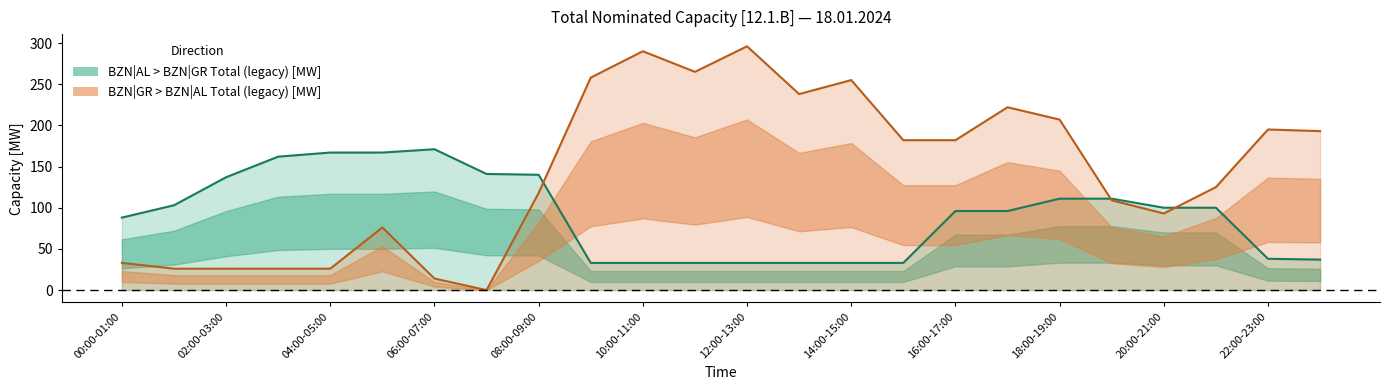

What is the label of the 2nd point from the left?

01:00-02:00